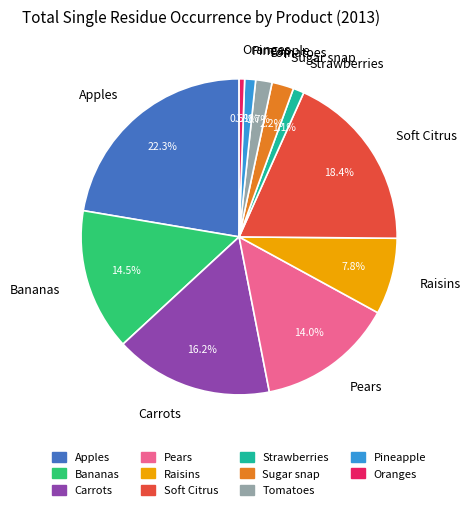

What percentage is the Pineapple slice, to the nearest percent?

1%